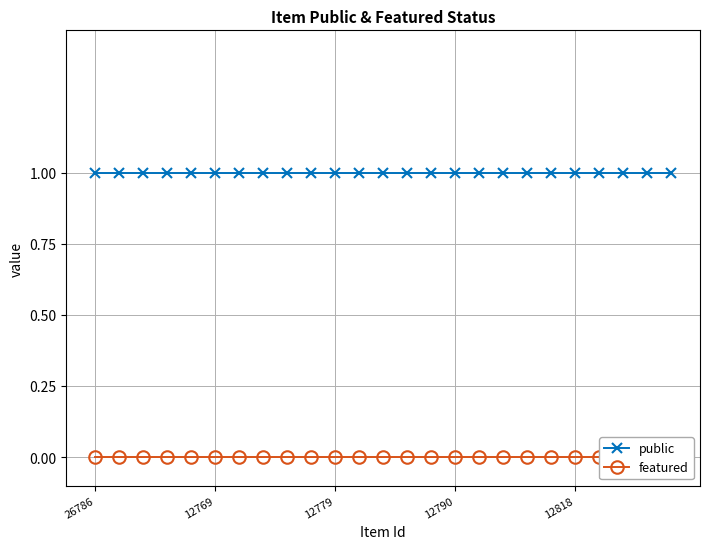

Is it true that public equals 1 at 21?

True